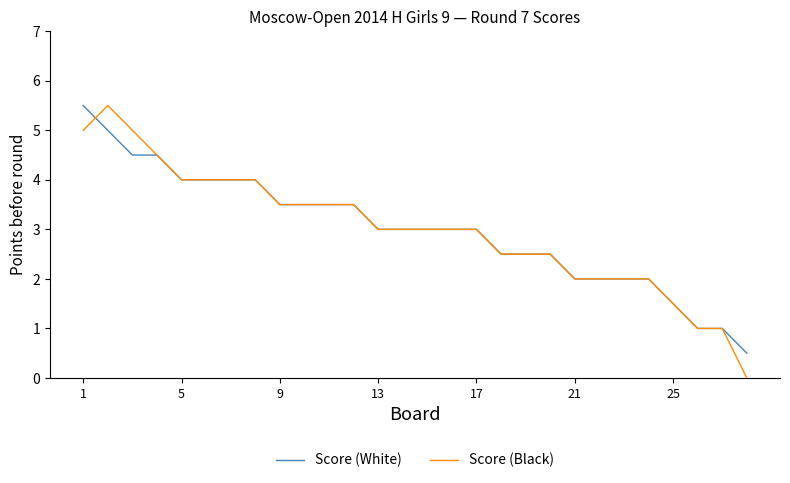

What is the greatest value displayed?

5.5